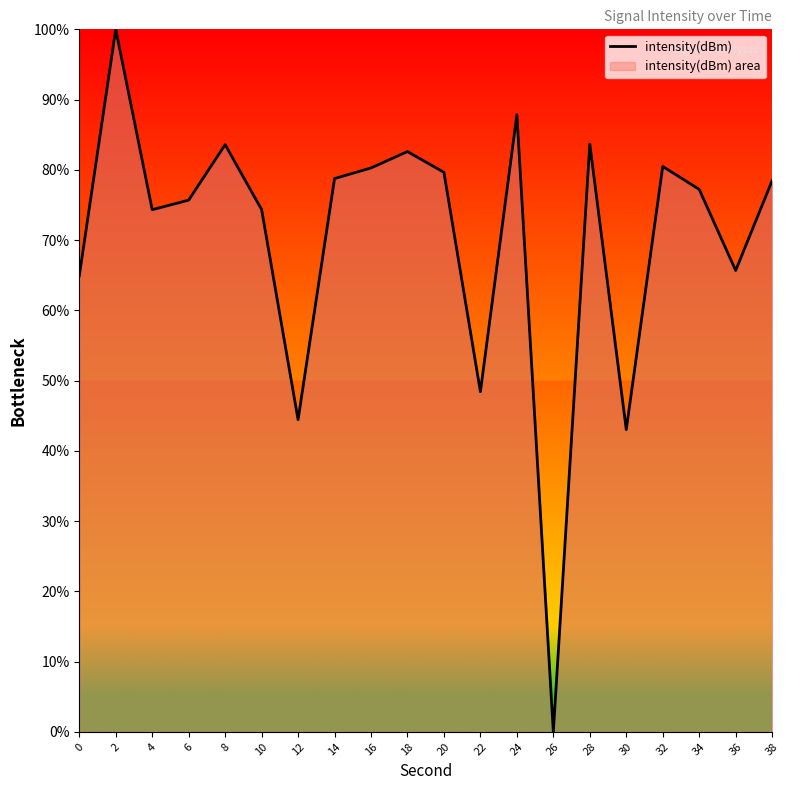

What is the change in value from 0 to 16?

+15.4